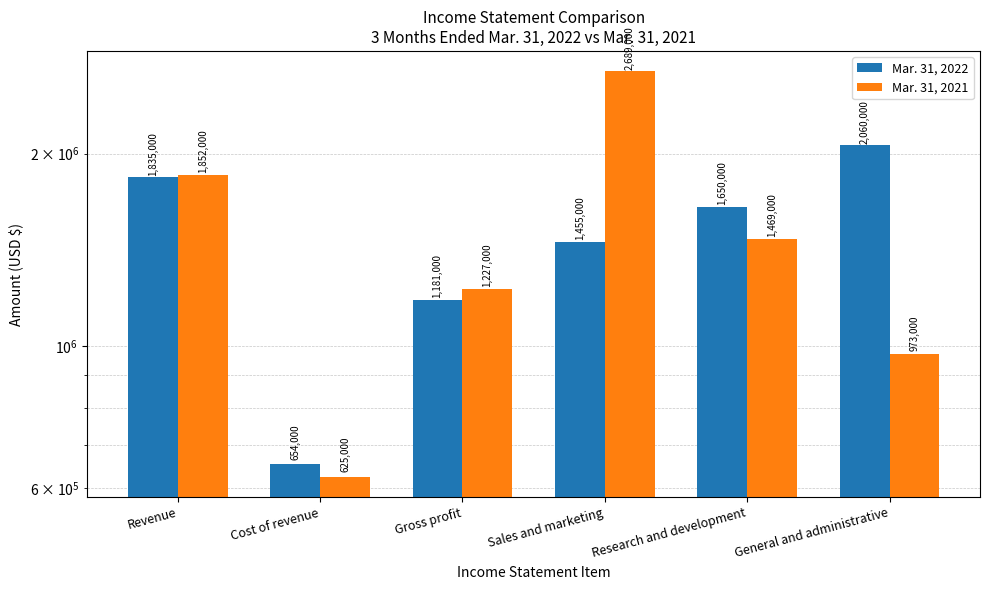

True or false: Mar. 31, 2022 has a value of 2060000 at General and administrative.

True